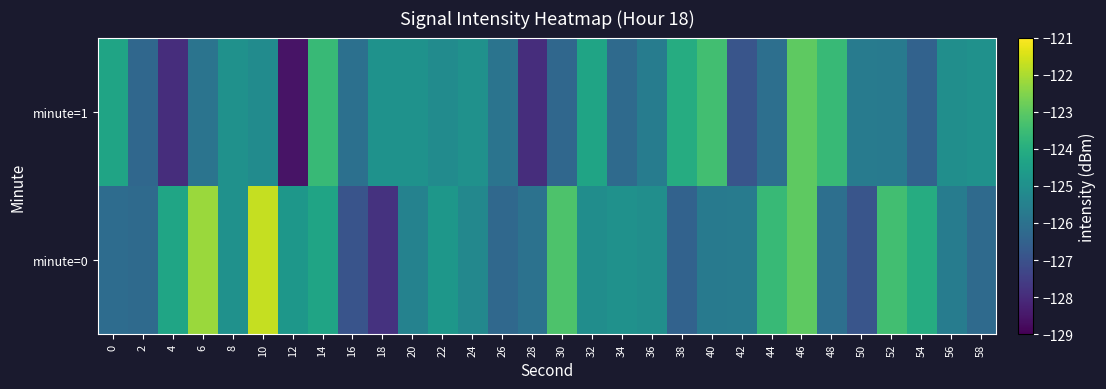

Which label corresponds to the largest value in the chart?

10